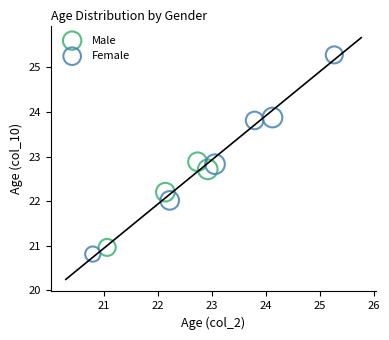

Which series has the widest spread of Y values?

Female